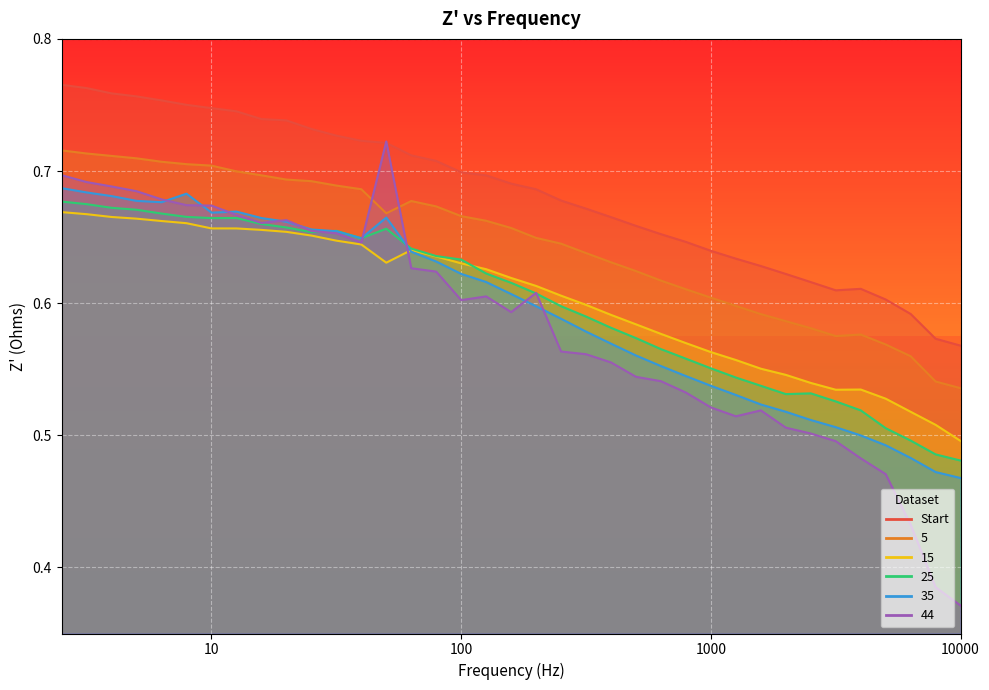

At which category is the sum across all series the highest?

2.5119